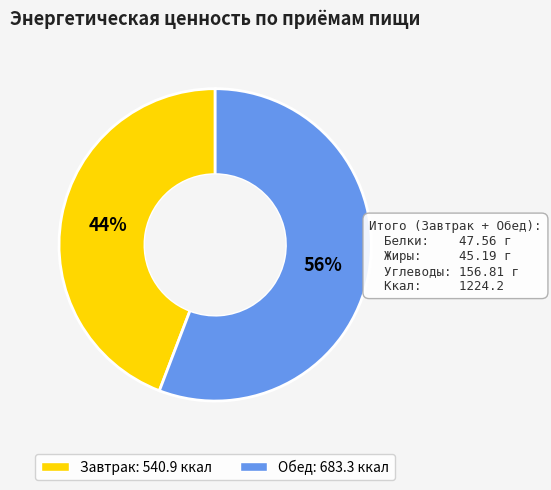

True or false: Обед accounts for 69% of the total.

False